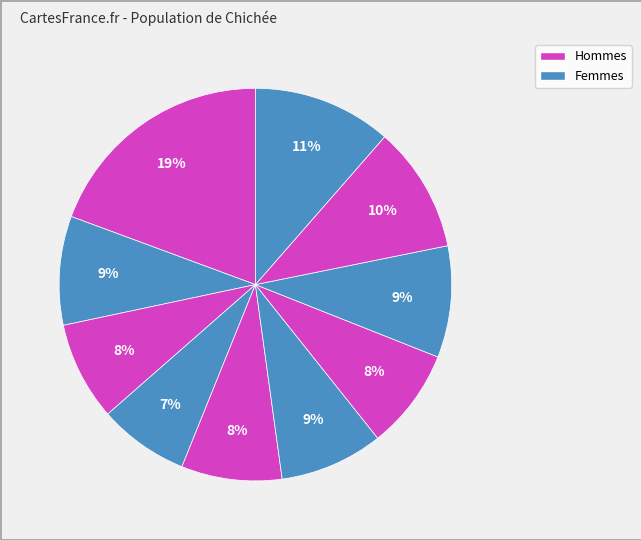

Count the number of slices in the pie.

10